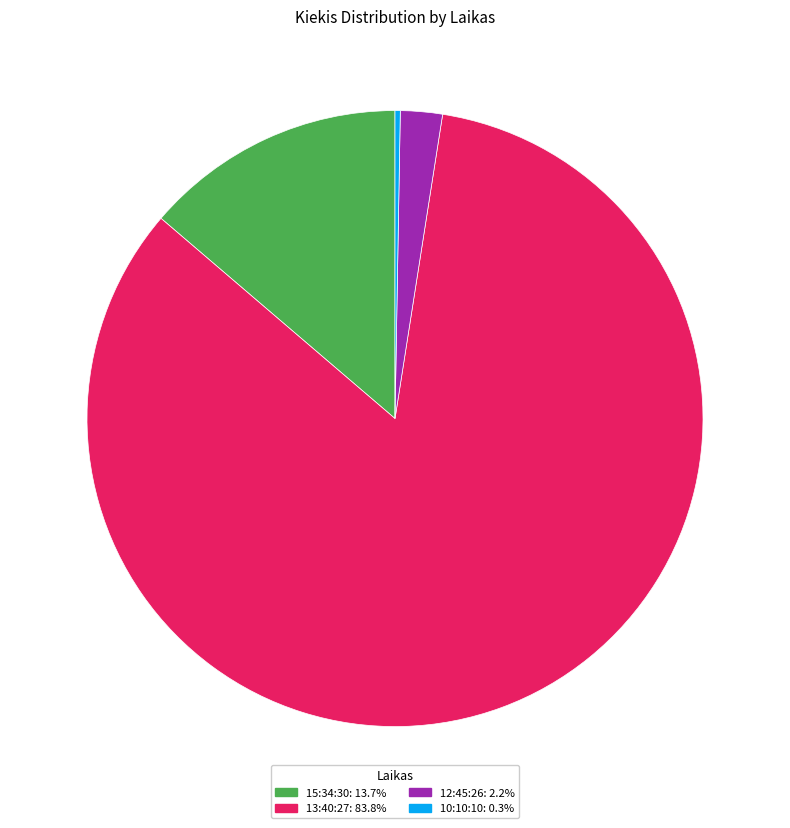

Is there a majority slice in this chart?

Yes